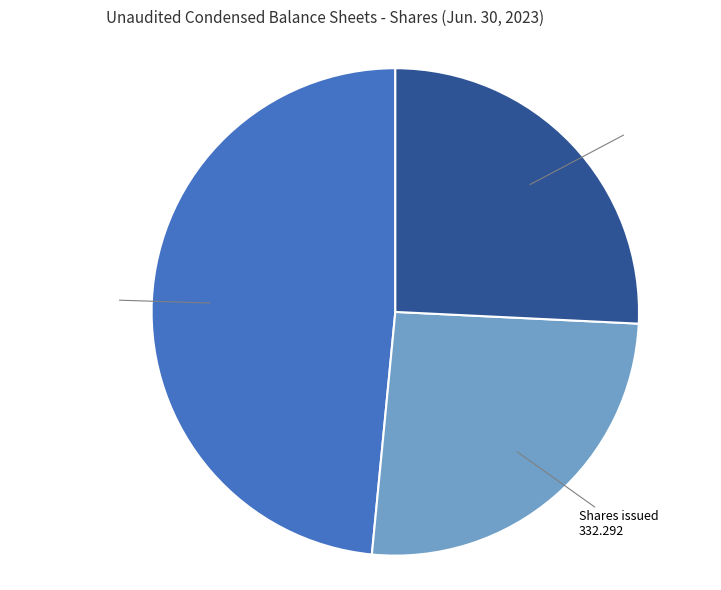

Does any single category account for the majority?

No